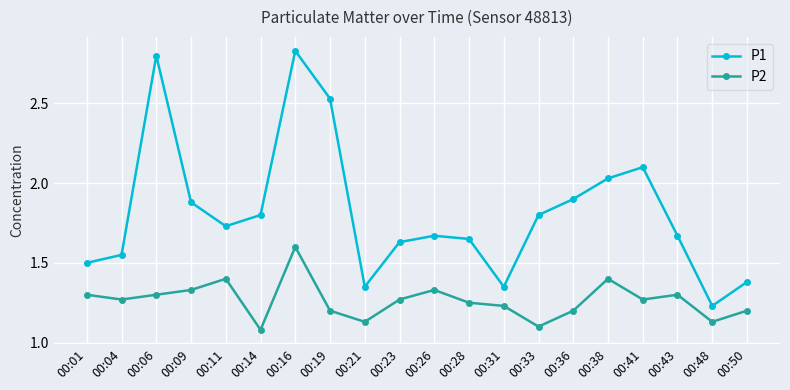

At which label is P1 closest to 2?

00:38